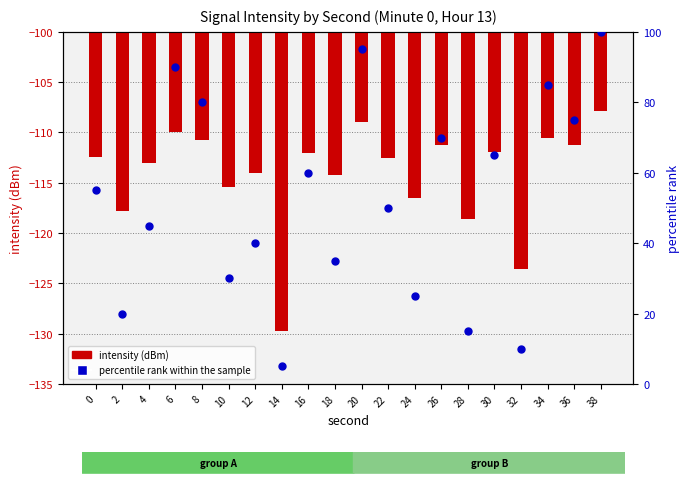

Which series reaches the maximum Y coordinate?

percentile rank within the sample